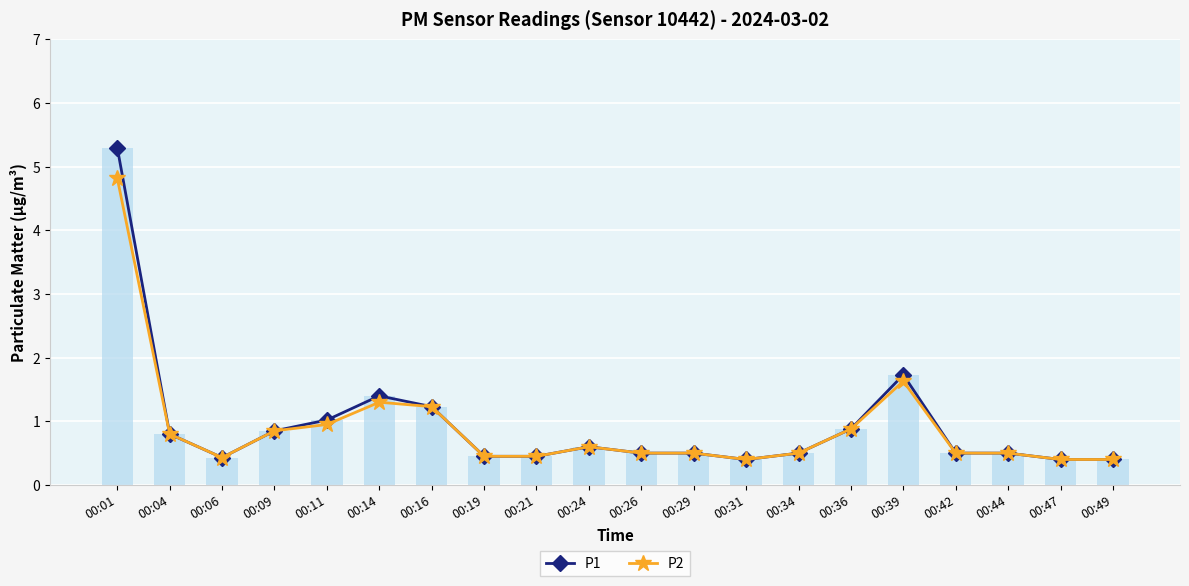

Which label corresponds to the smallest value in the chart?

00:31